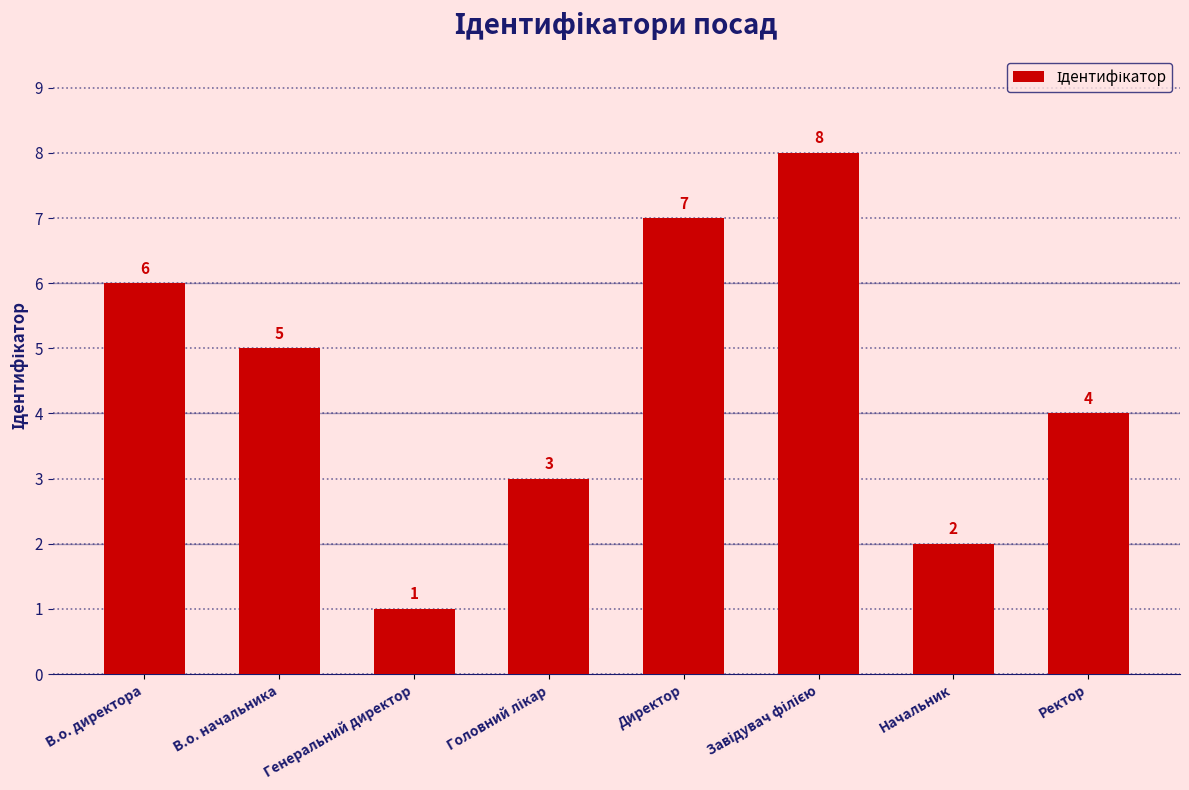

Is it true that the value at Директор is 3?

False